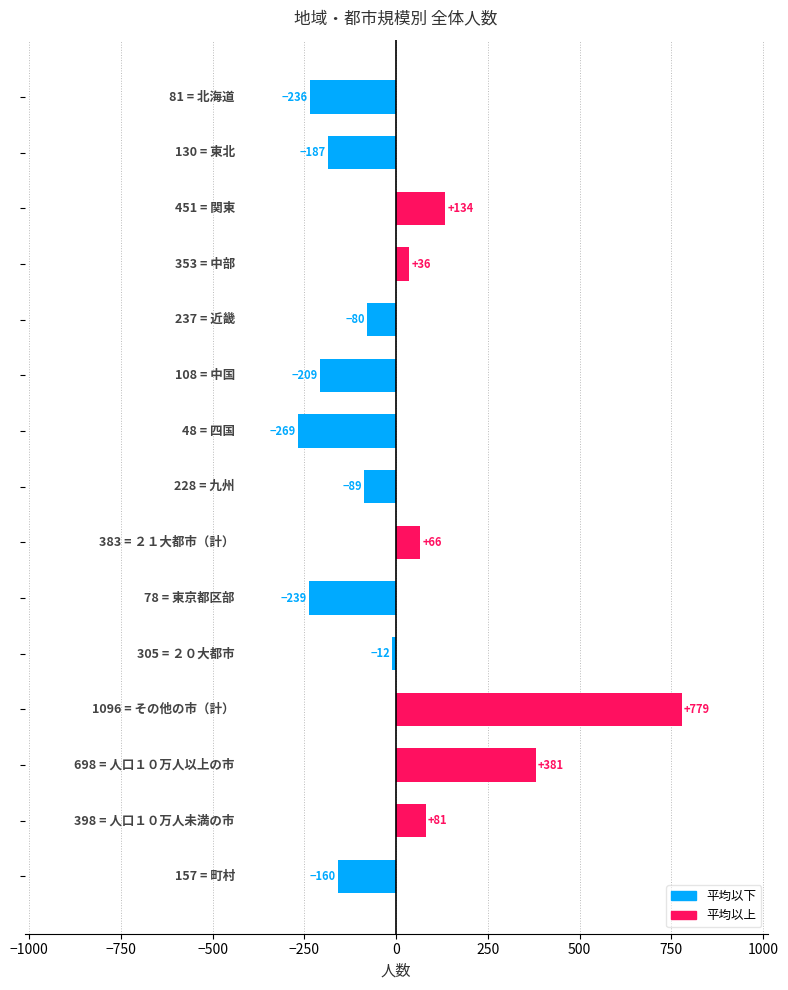

What is the minimum value shown in the chart?

-268.7